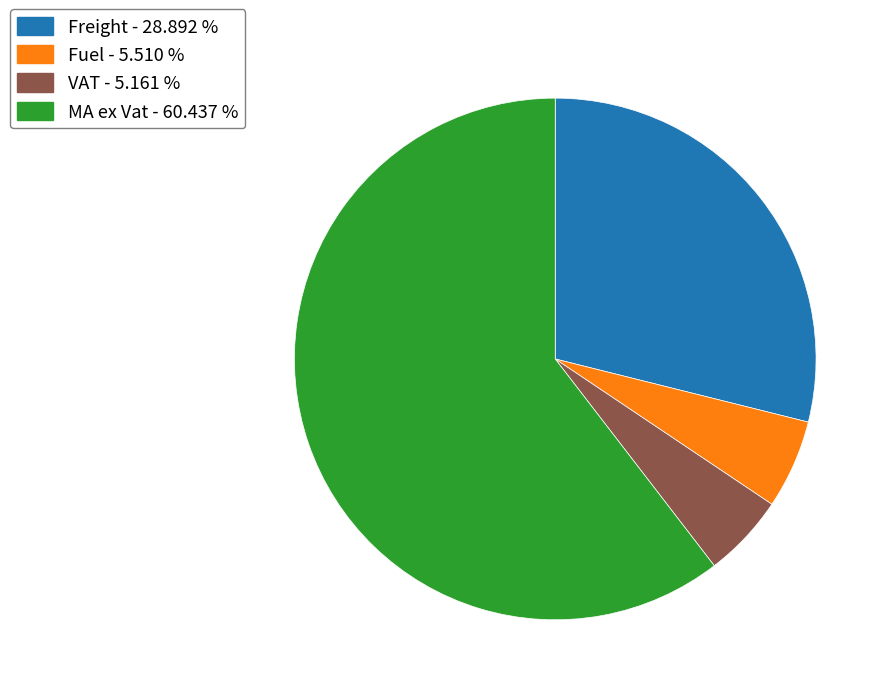

Is there a majority slice in this chart?

Yes